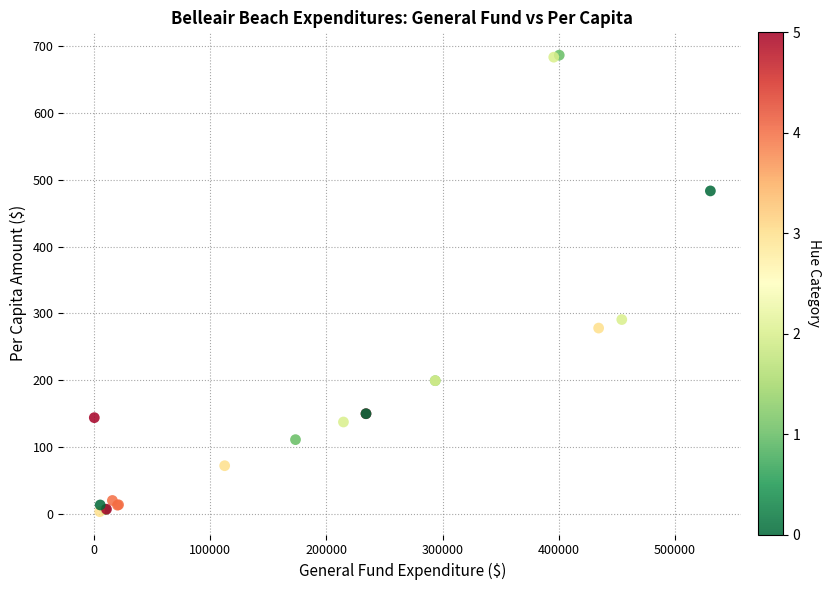

What Y value in the scatter plot is closest to 344?

290.7